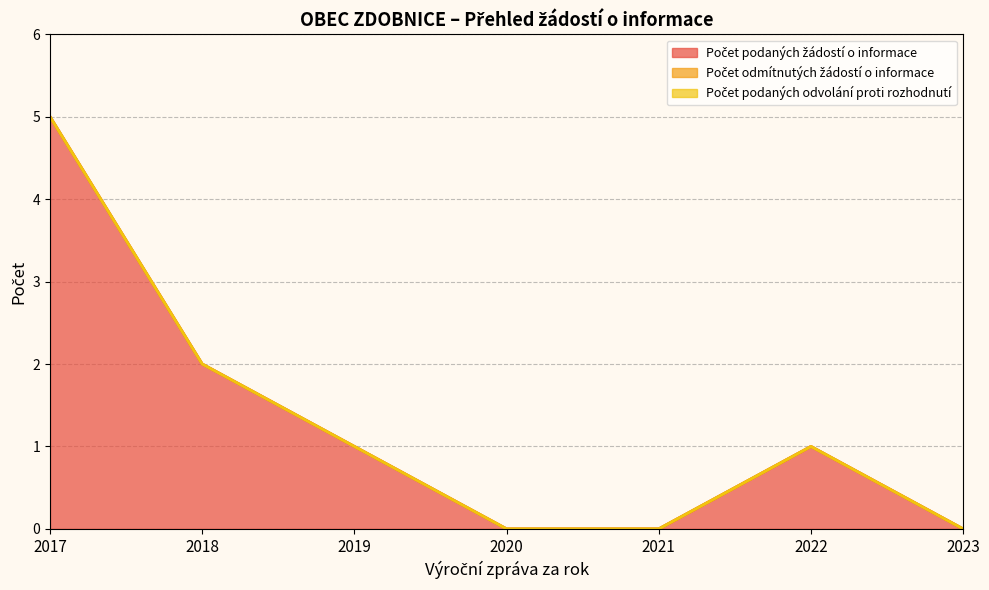

True or false: Počet podaných žádostí o informace has a value of 2 at 2020.

False